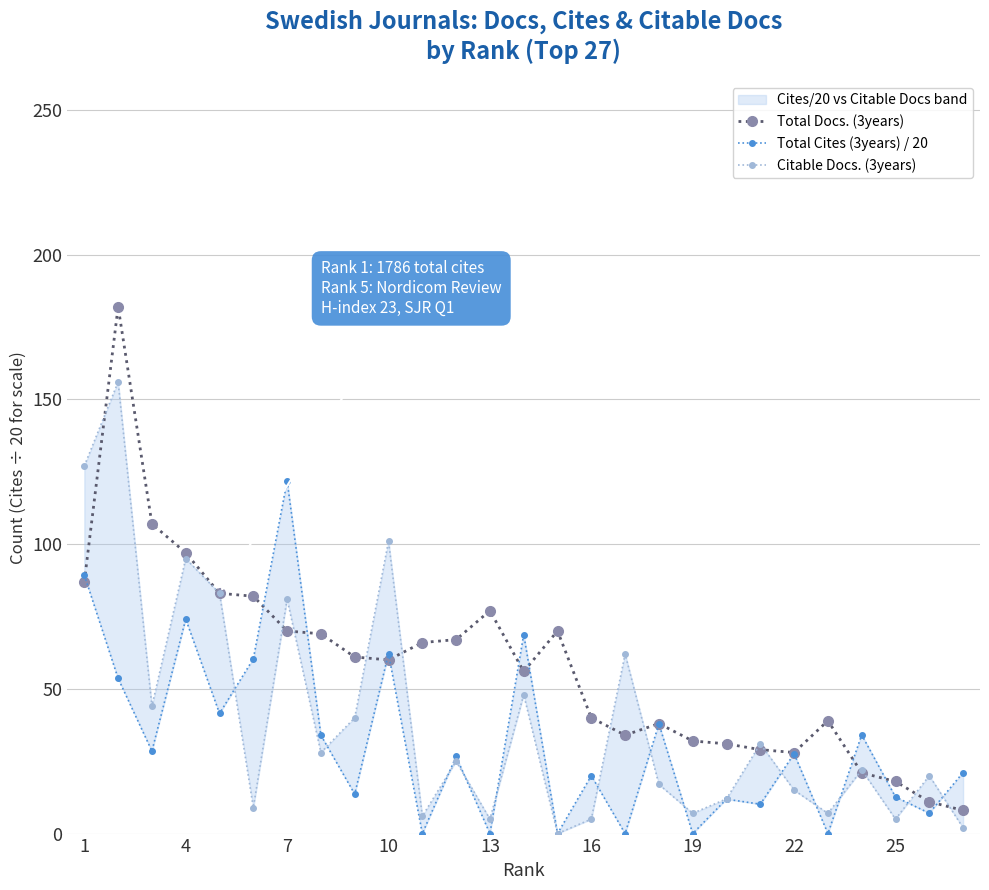

How many distinct data groups are displayed?

3